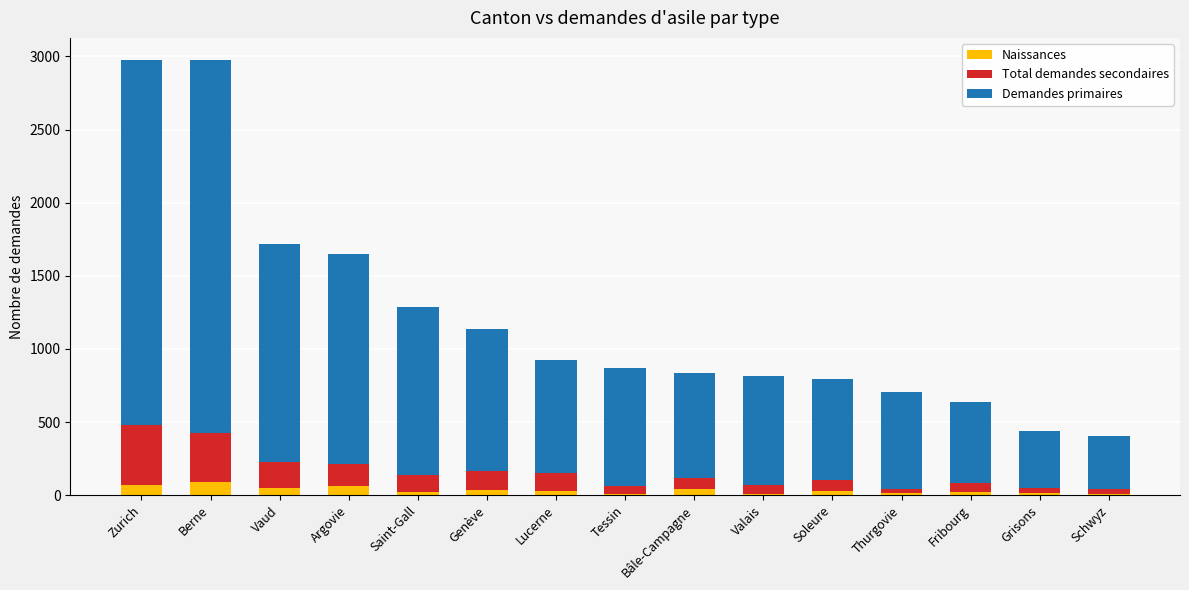

What are all the series names shown in the legend?

Naissances, Total demandes secondaires, Demandes primaires